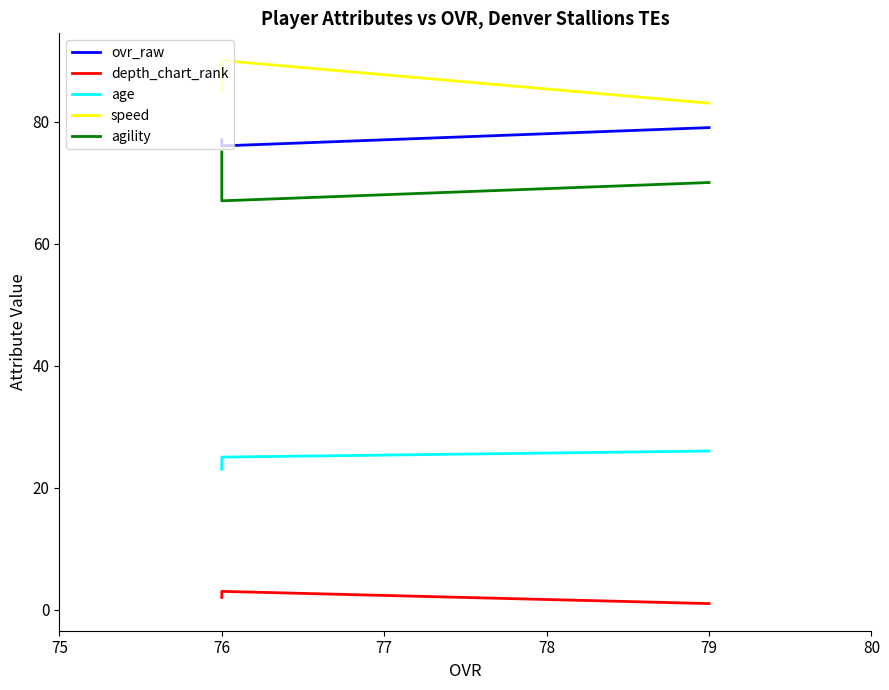

Reading left to right, what are all the values shown in this chart?

ovr_raw: 79	76	77
depth_chart_rank: 1	3	2
age: 26	25	23
speed: 83	90	85
agility: 70	67	75